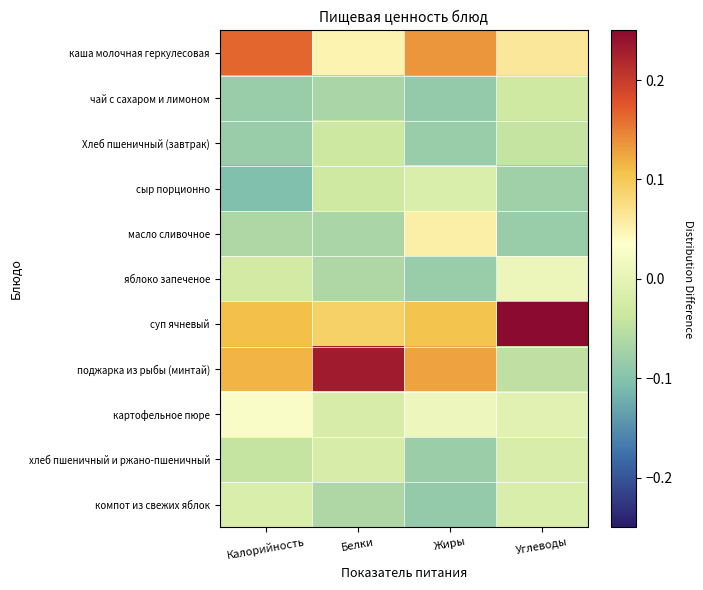

Between Белки and Жиры, which is larger?

Жиры